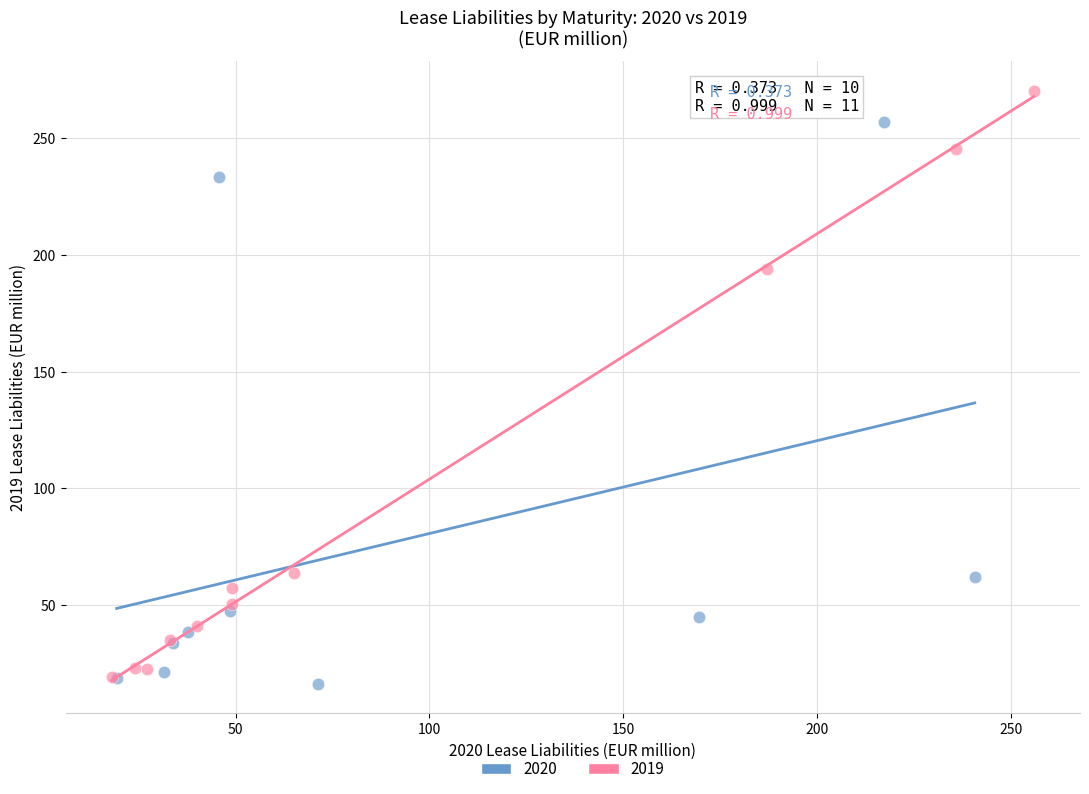

Which series has the widest spread of Y values?

2019